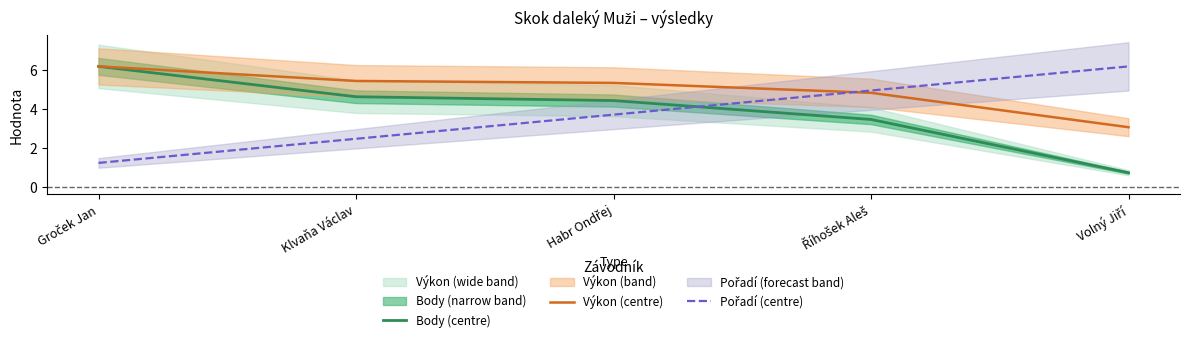

List the series in order of their peak value, lowest first.

Body (centre), Výkon (centre), Pořadí (centre)